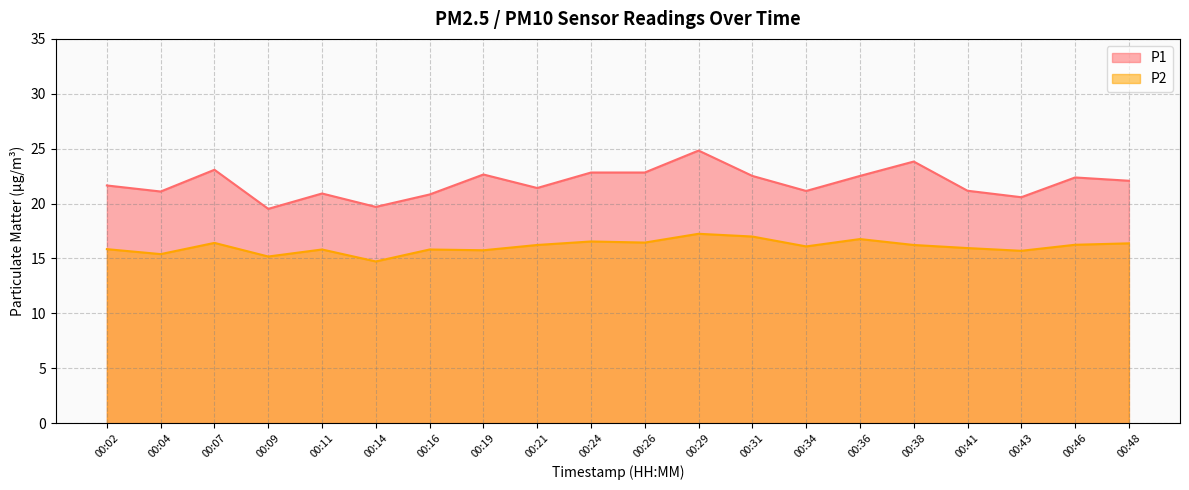

At which label is P2 closest to 15?

00:09